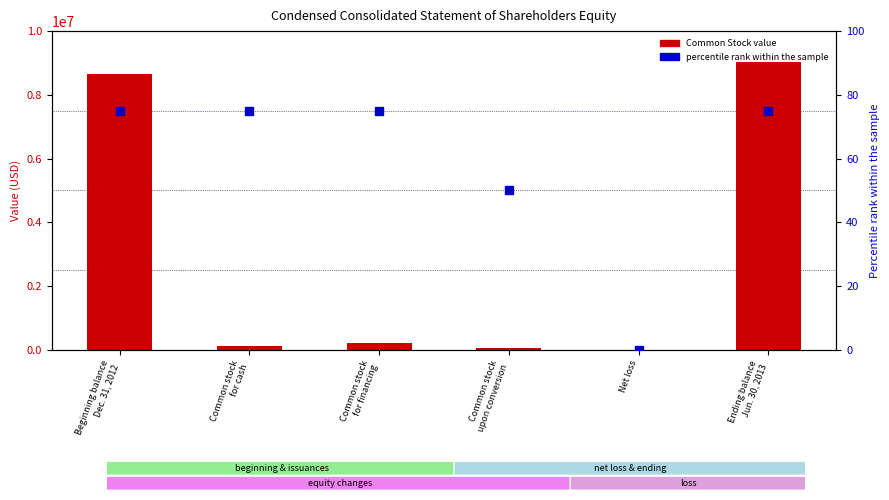

At which category is the sum across all series the highest?

Ending balance
Jun. 30, 2013